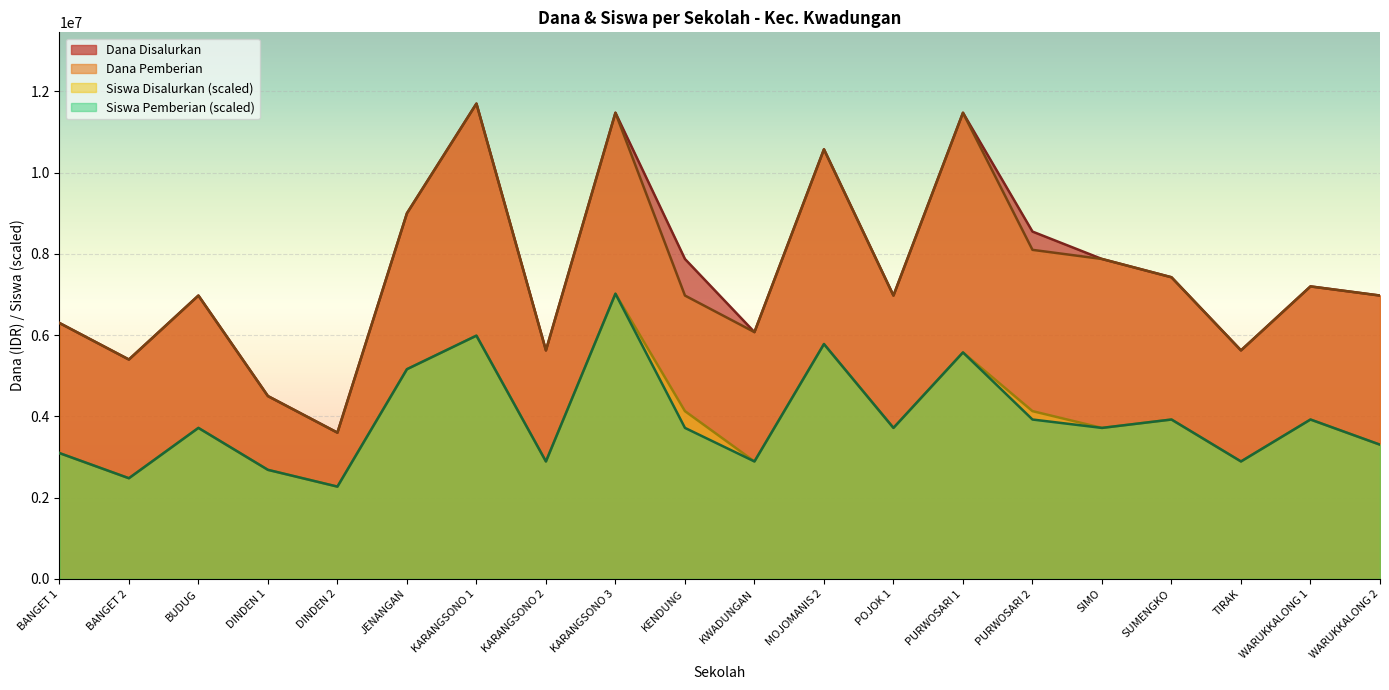

What is the sum of the Dana Pemberian values at WARUKKALONG 1 and KWADUNGAN?

13275000.0